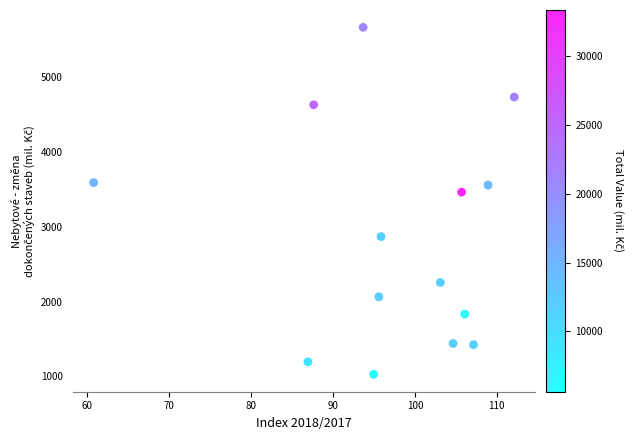

What is the range of Y values (max minus min)?

4639